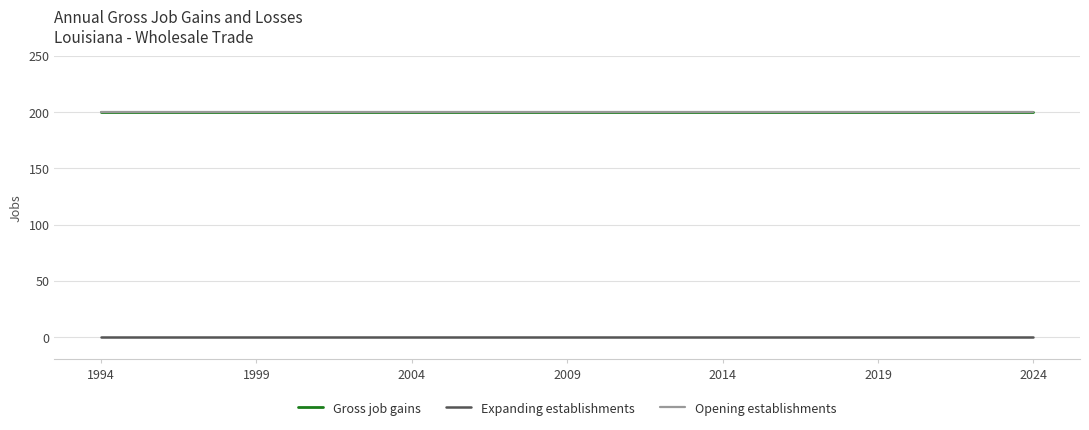

What is the sum of all Opening establishments values?

6200